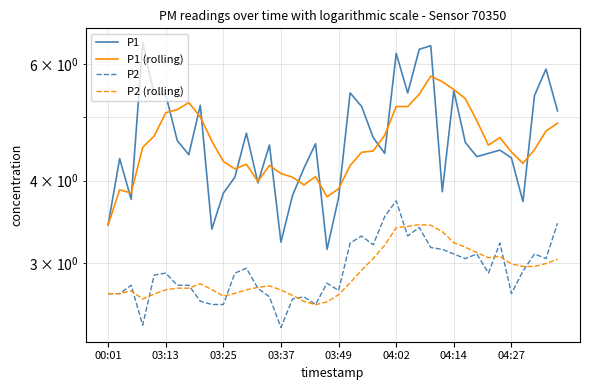

Which series has the largest range (max minus min)?

P1